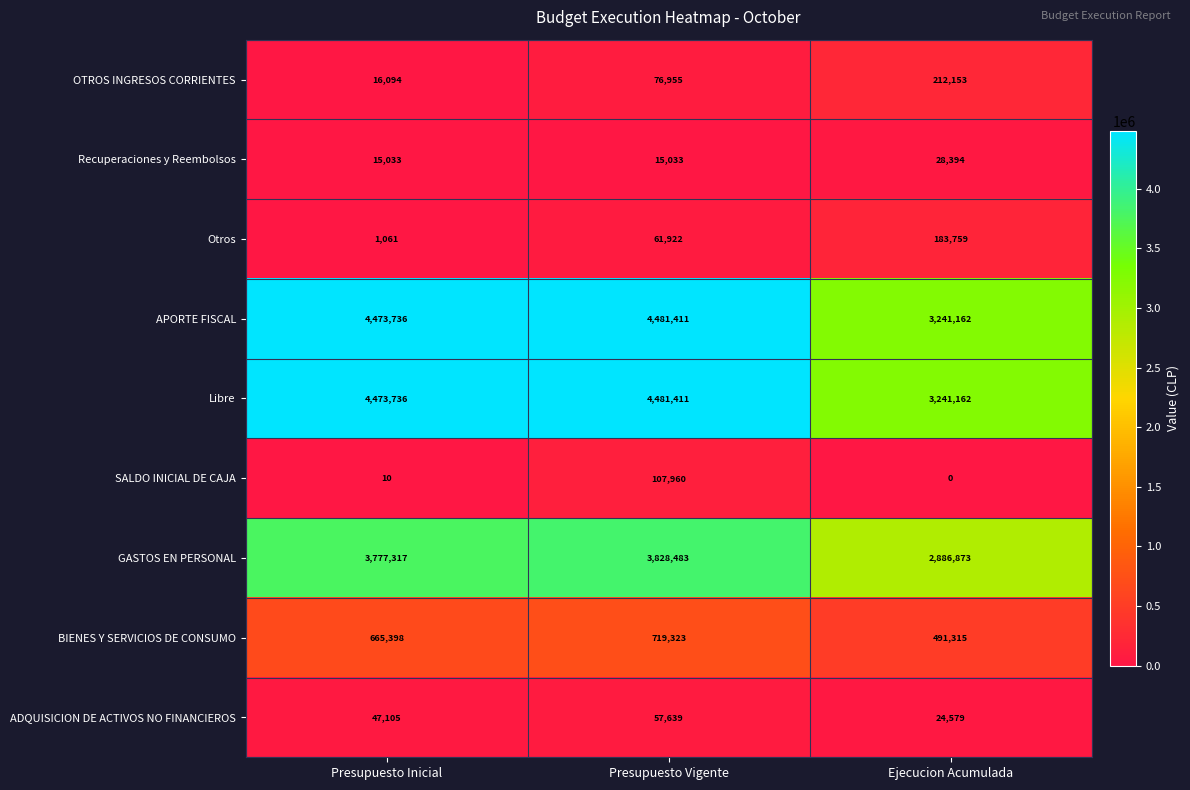

What is the spread (max minus min) of values at Ejecucion Acumulada?

3241162